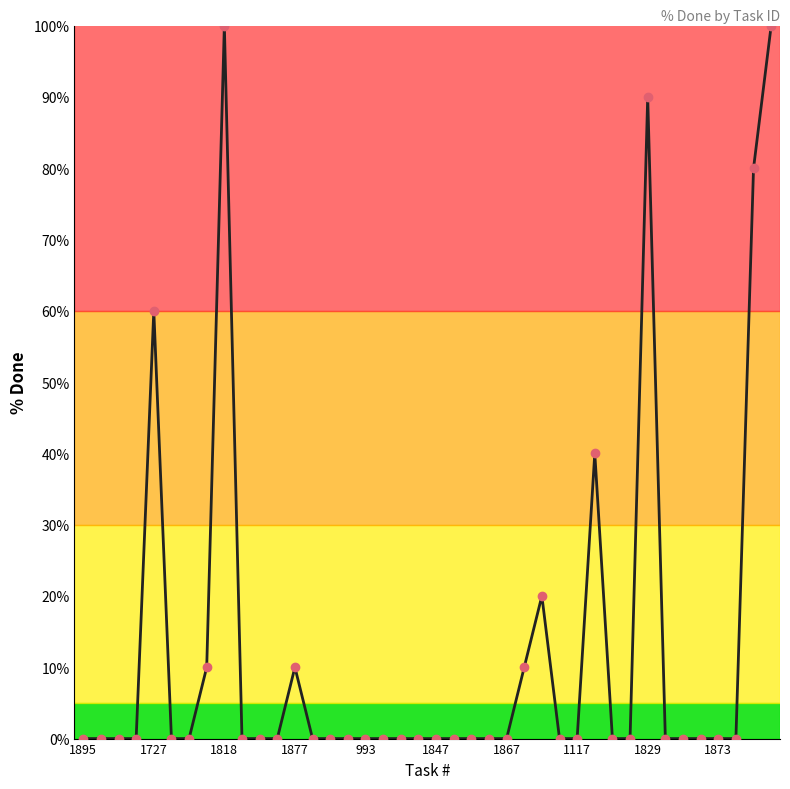

True or false: the data has more than 2 interior local peaks.

True